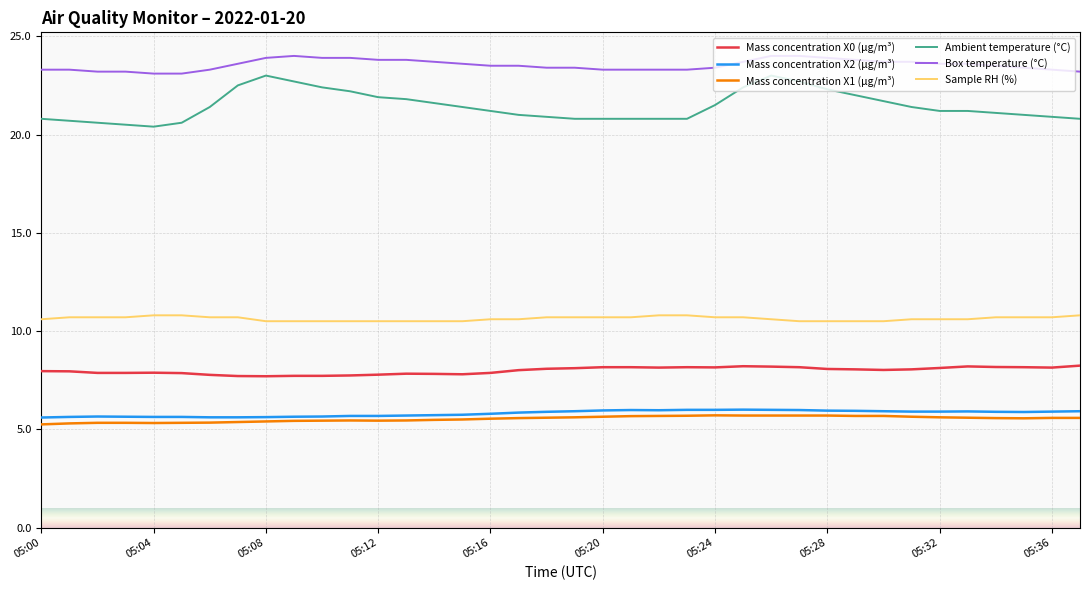

True or false: Mass concentration X1 (μg/m³) and Box temperature (°C) cross at least once.

False